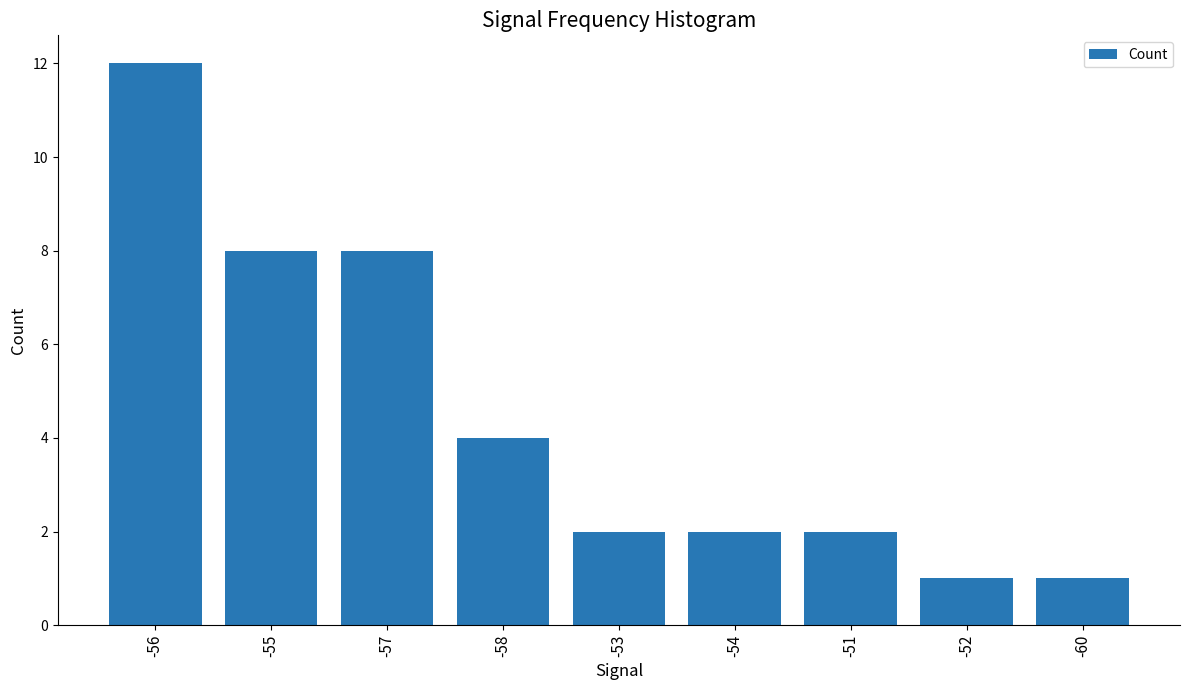

How many categories are shown in the chart?

9